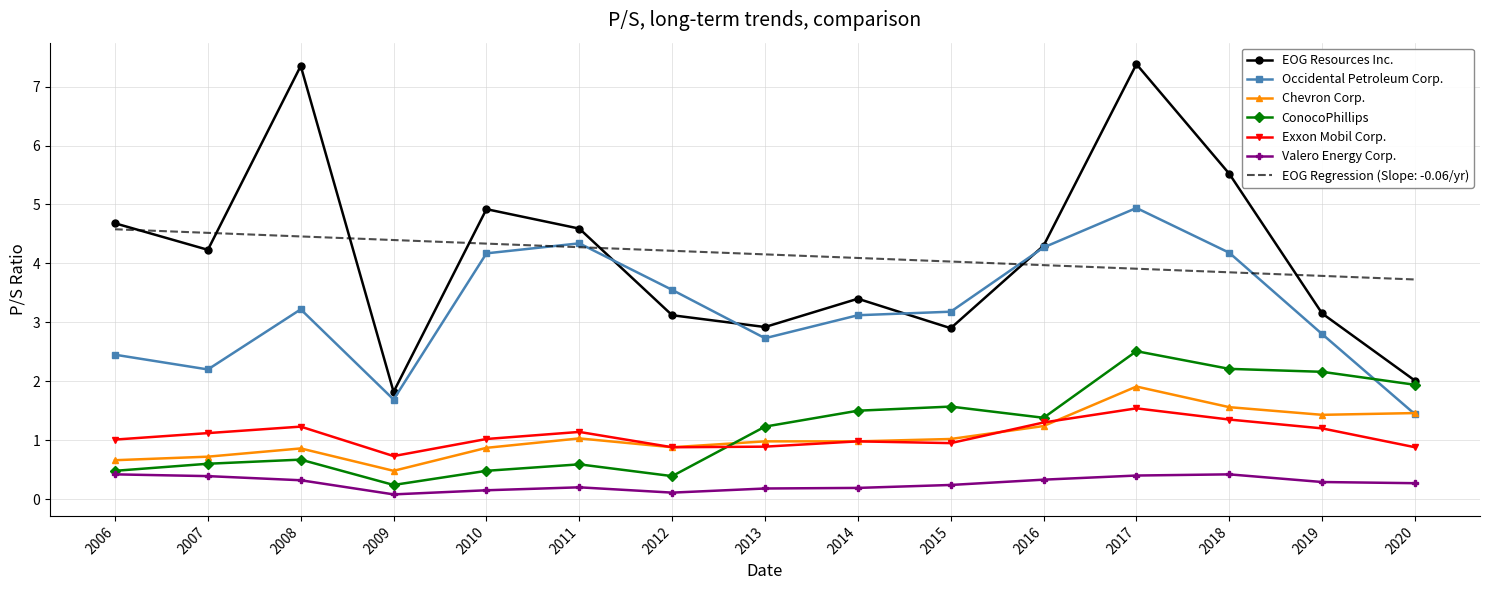

What is the approximate value of Chevron Corp. at 2016?

1.2